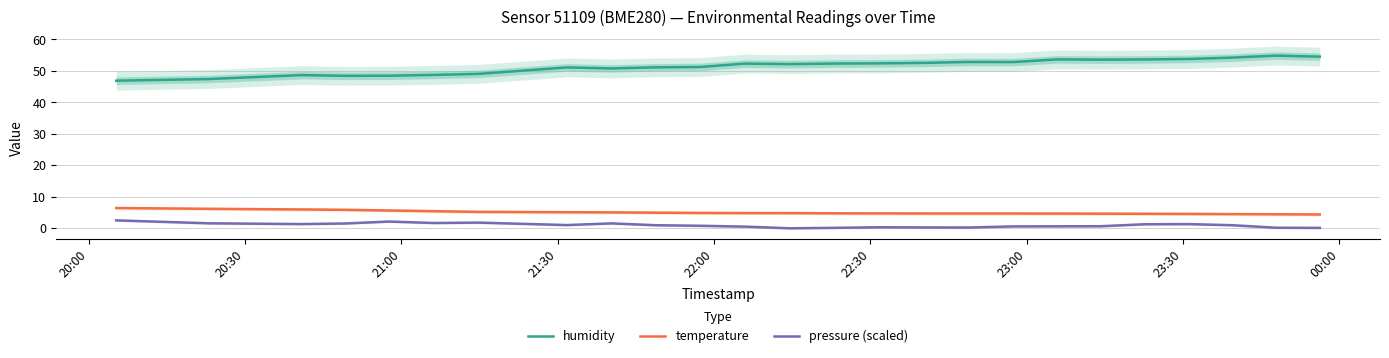

True or false: temperature and humidity cross at least once.

False